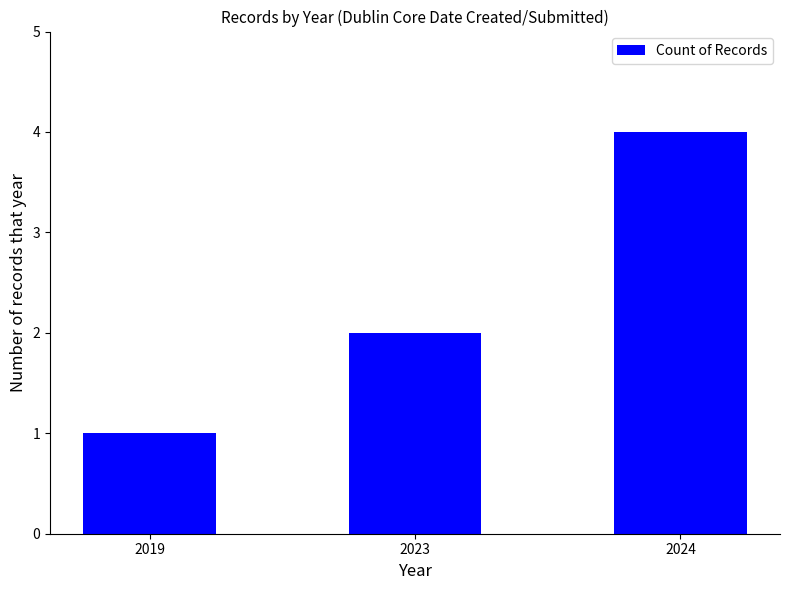

Are the bars grouped side by side (vs. stacked)?

No